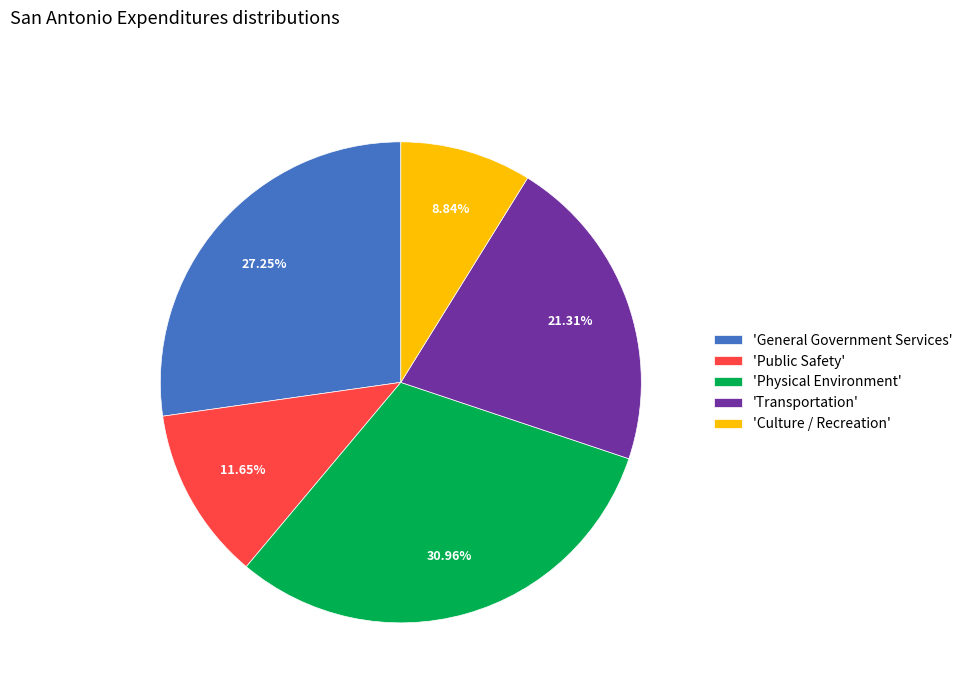

Rank the categories by value from lowest to highest.

'Culture / Recreation', 'Public Safety', 'Transportation', 'General Government Services', 'Physical Environment'